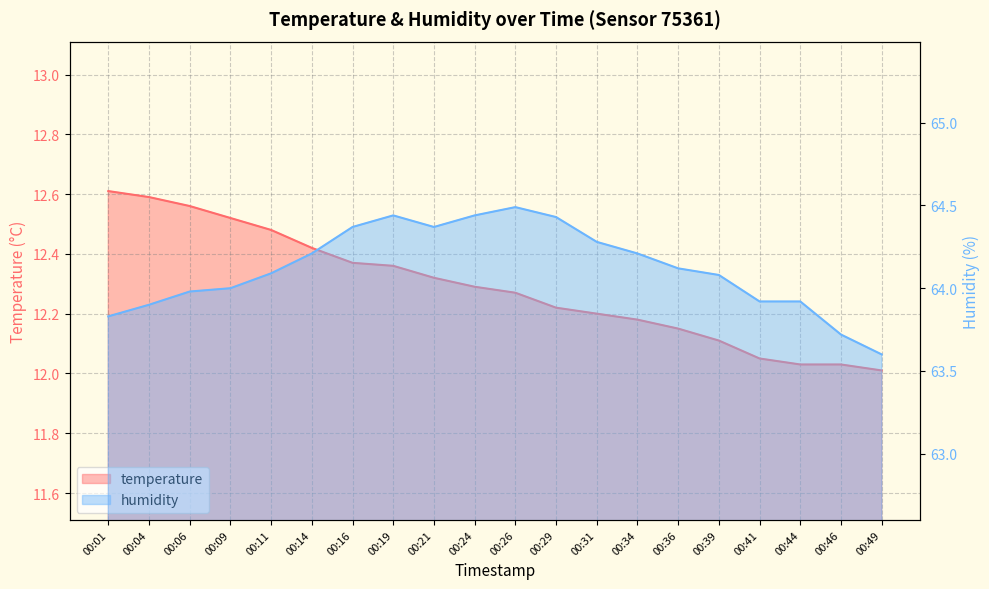

Rank the categories by humidity value from lowest to highest.

00:49, 00:46, 00:01, 00:04, 00:41, 00:44, 00:06, 00:09, 00:39, 00:11, 00:36, 00:14, 00:34, 00:31, 00:16, 00:21, 00:29, 00:19, 00:24, 00:26